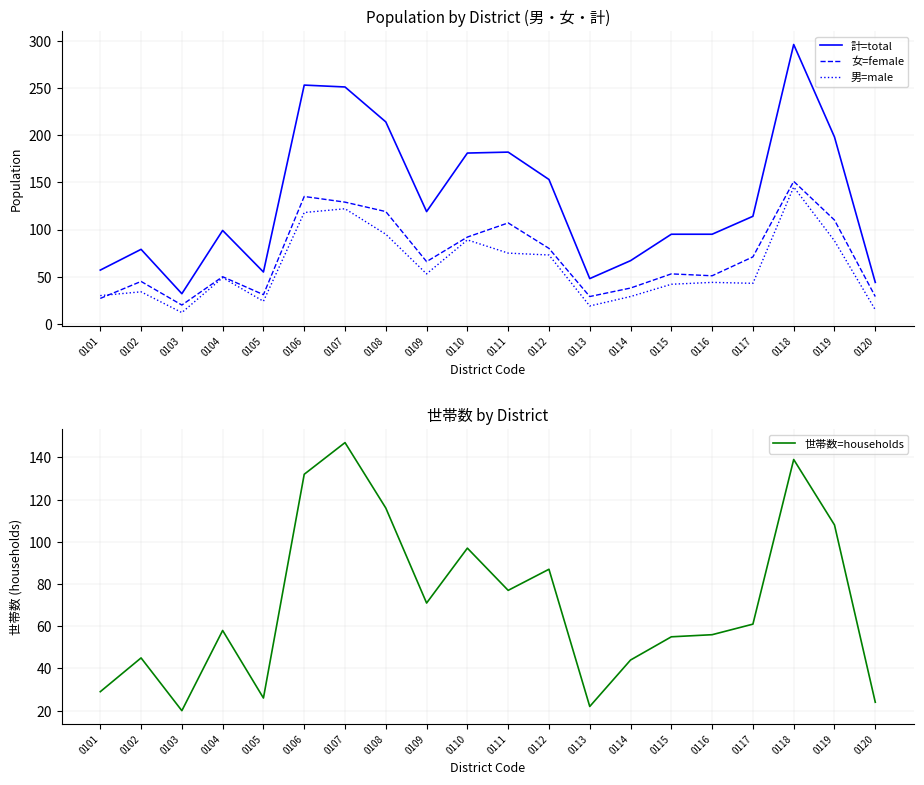

Which series has the largest total across all categories?

計=total